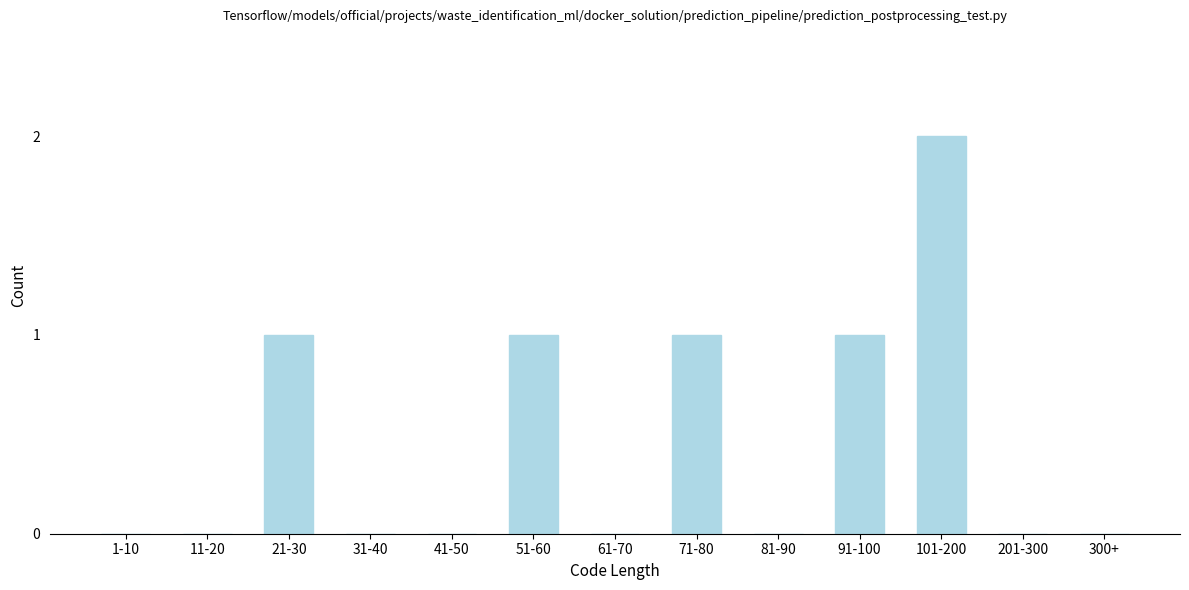

Reading left to right, extract all data points from this chart.

1-10=0	11-20=0	21-30=1	31-40=0	41-50=0	51-60=1	61-70=0	71-80=1	81-90=0	91-100=1	101-200=2	201-300=0	300+=0